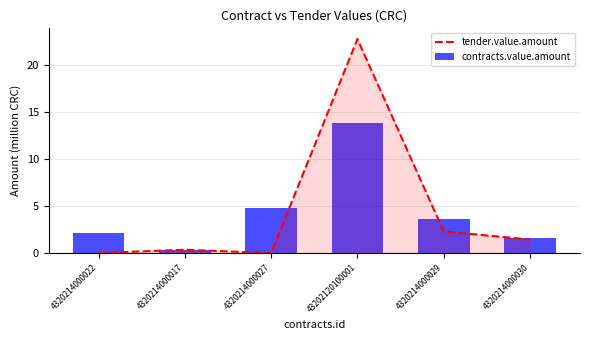

At how many categories does at least one series exceed 2?

4